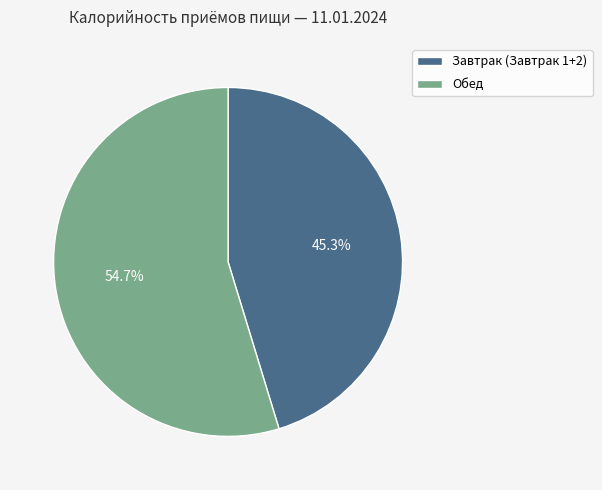

The Завтрак (Завтрак 1+2) slice represents 38% of the pie. True or false?

False